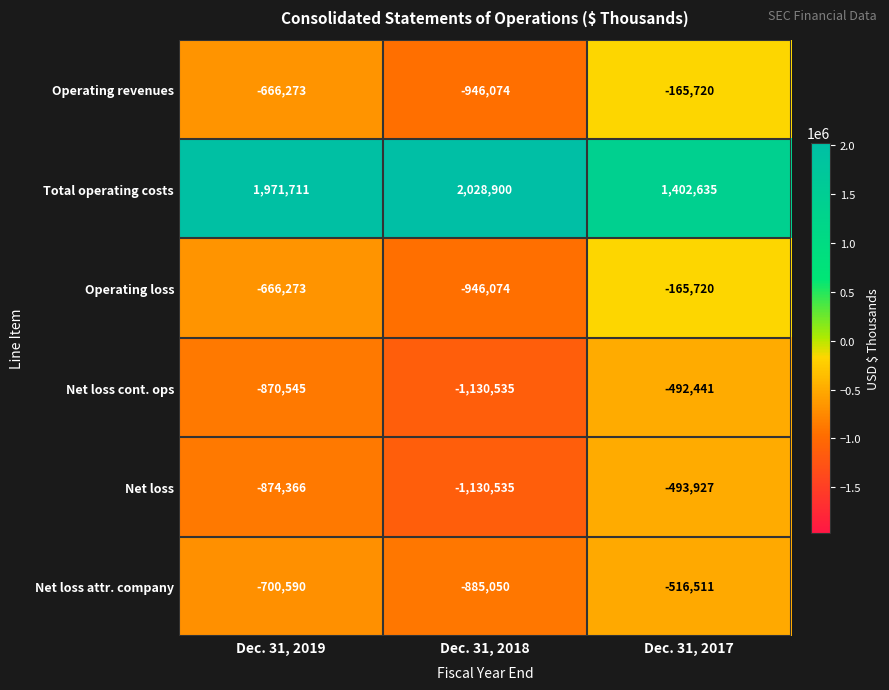

What is the maximum value shown in the chart?

2028900